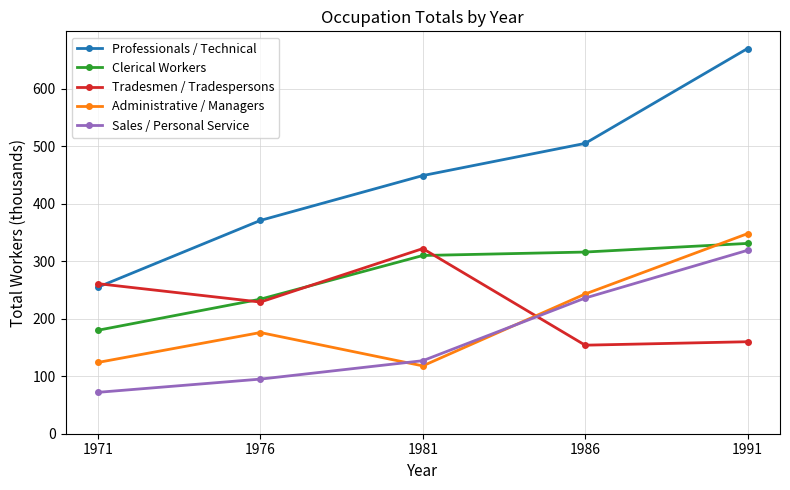

What is the spread (max minus min) of values at 1971?

189